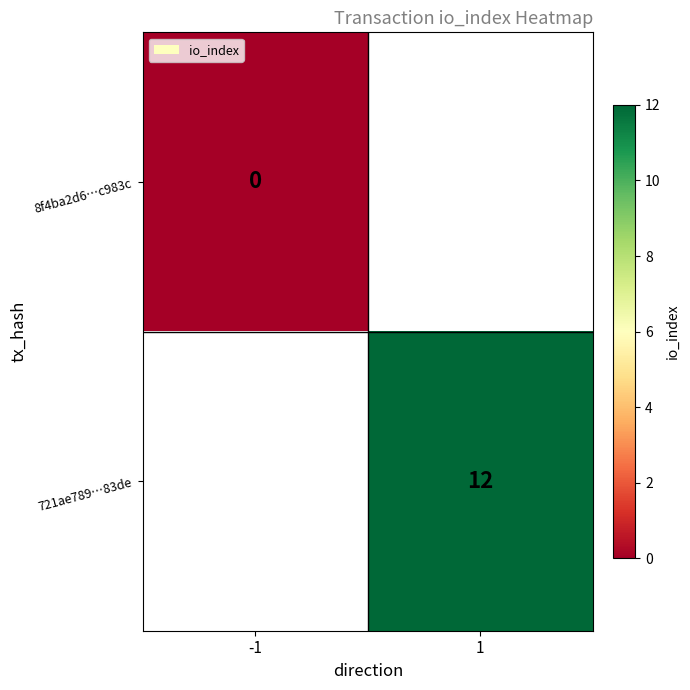

The value of 721ae789…83de at 1 is 12. True or false?

True